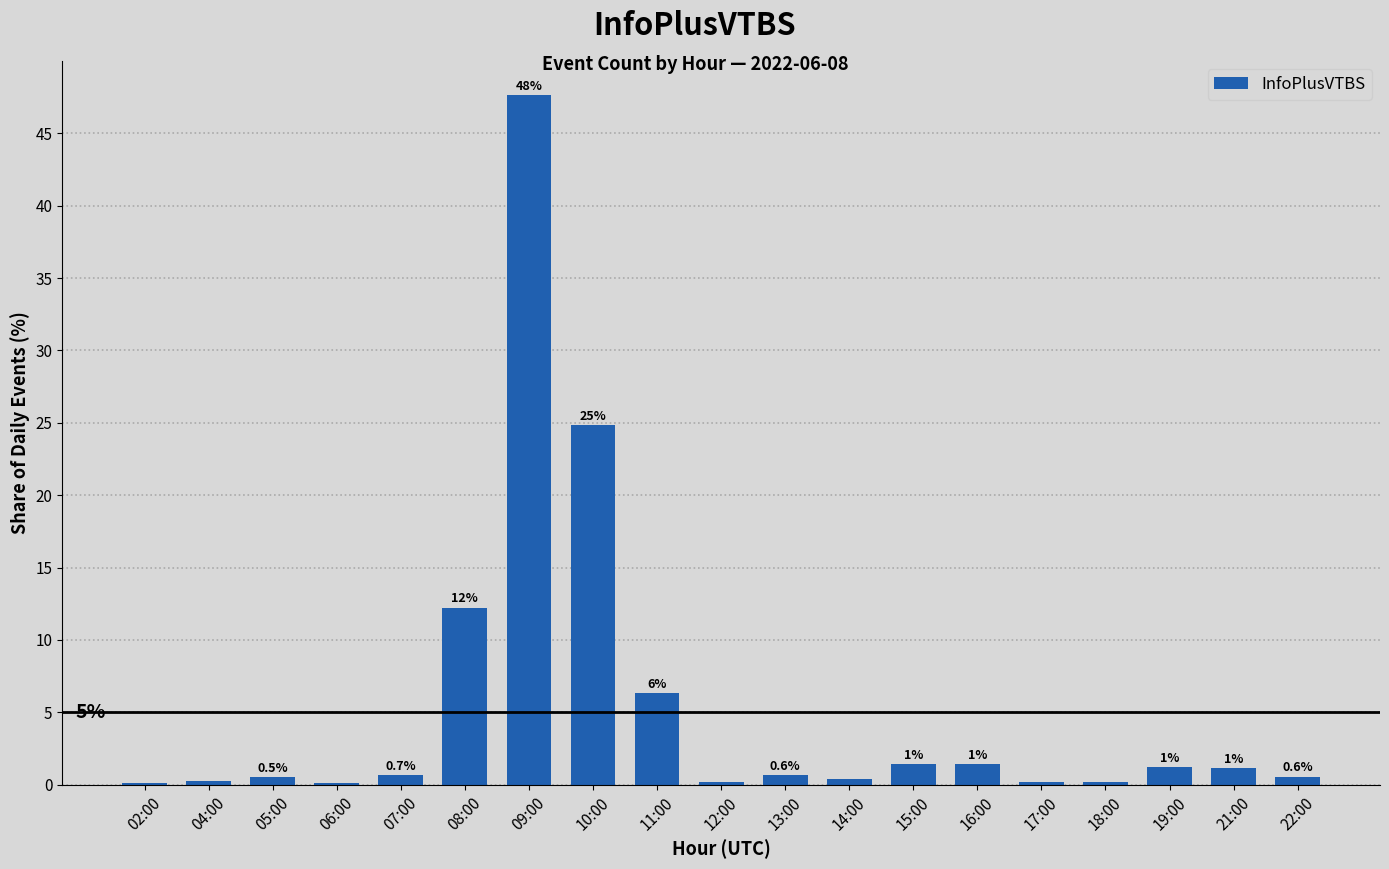

List the labels in order of value, smallest first.

06:00, 02:00, 18:00, 17:00, 12:00, 04:00, 14:00, 05:00, 22:00, 13:00, 07:00, 21:00, 19:00, 15:00, 16:00, 11:00, 08:00, 10:00, 09:00